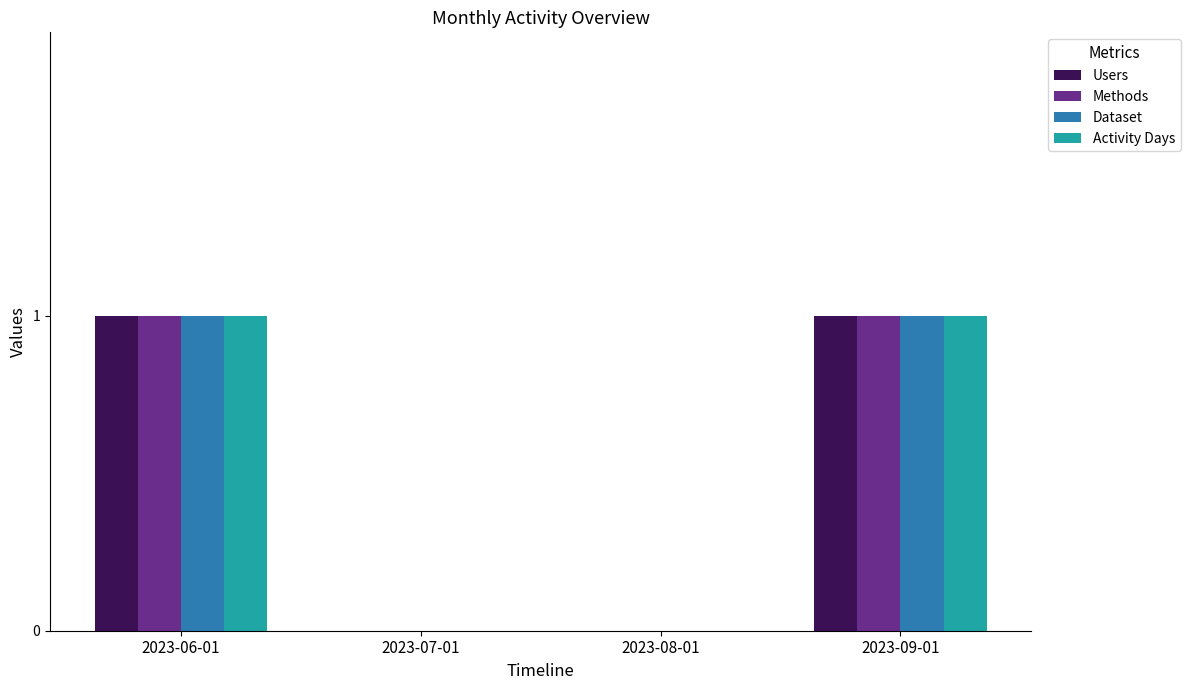

Is the value of Dataset at 2023-06-01 greater than the value of Users at 2023-07-01?

Yes